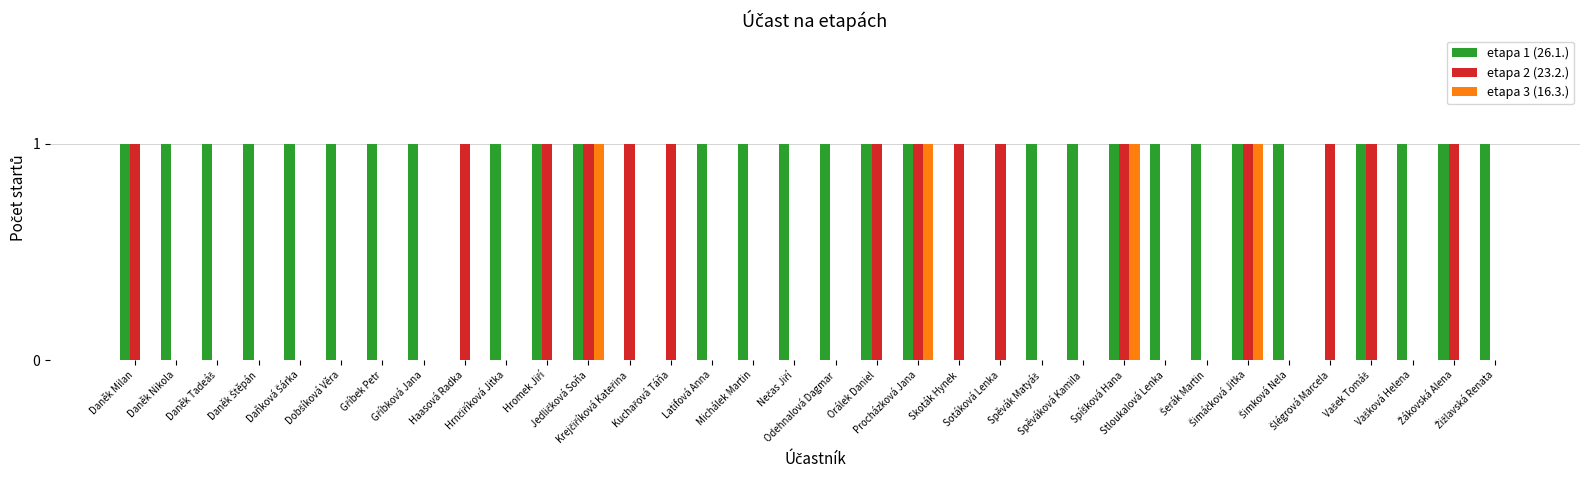

Are the bars horizontal?

No